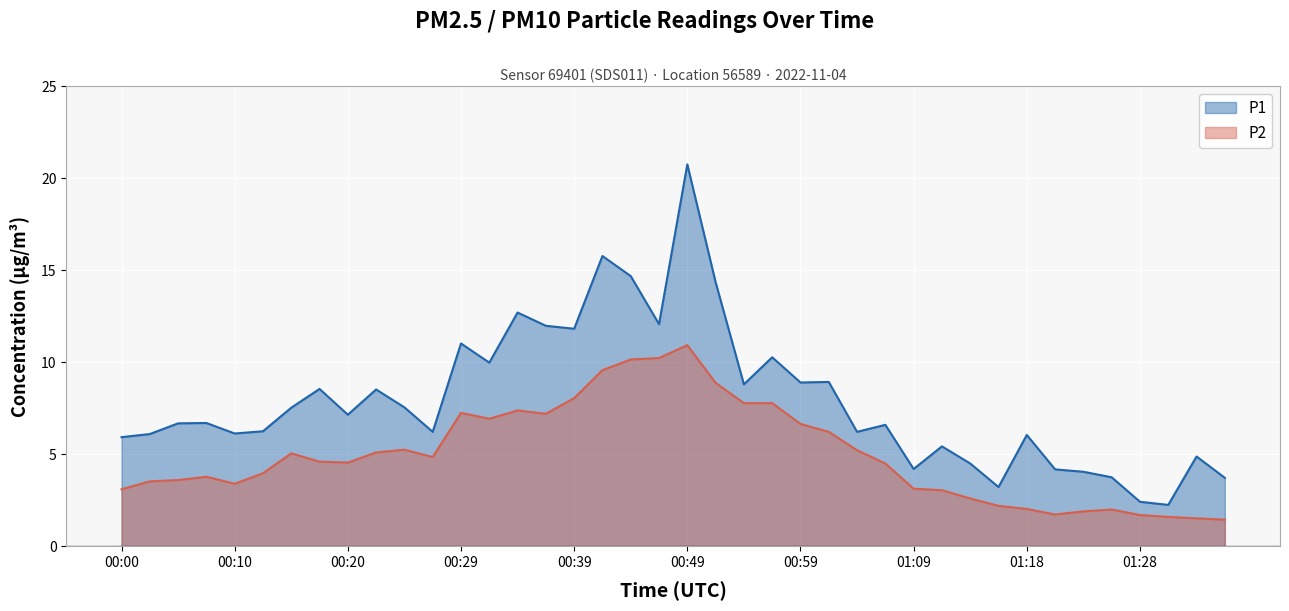

What are all the series names shown in the legend?

P1, P2